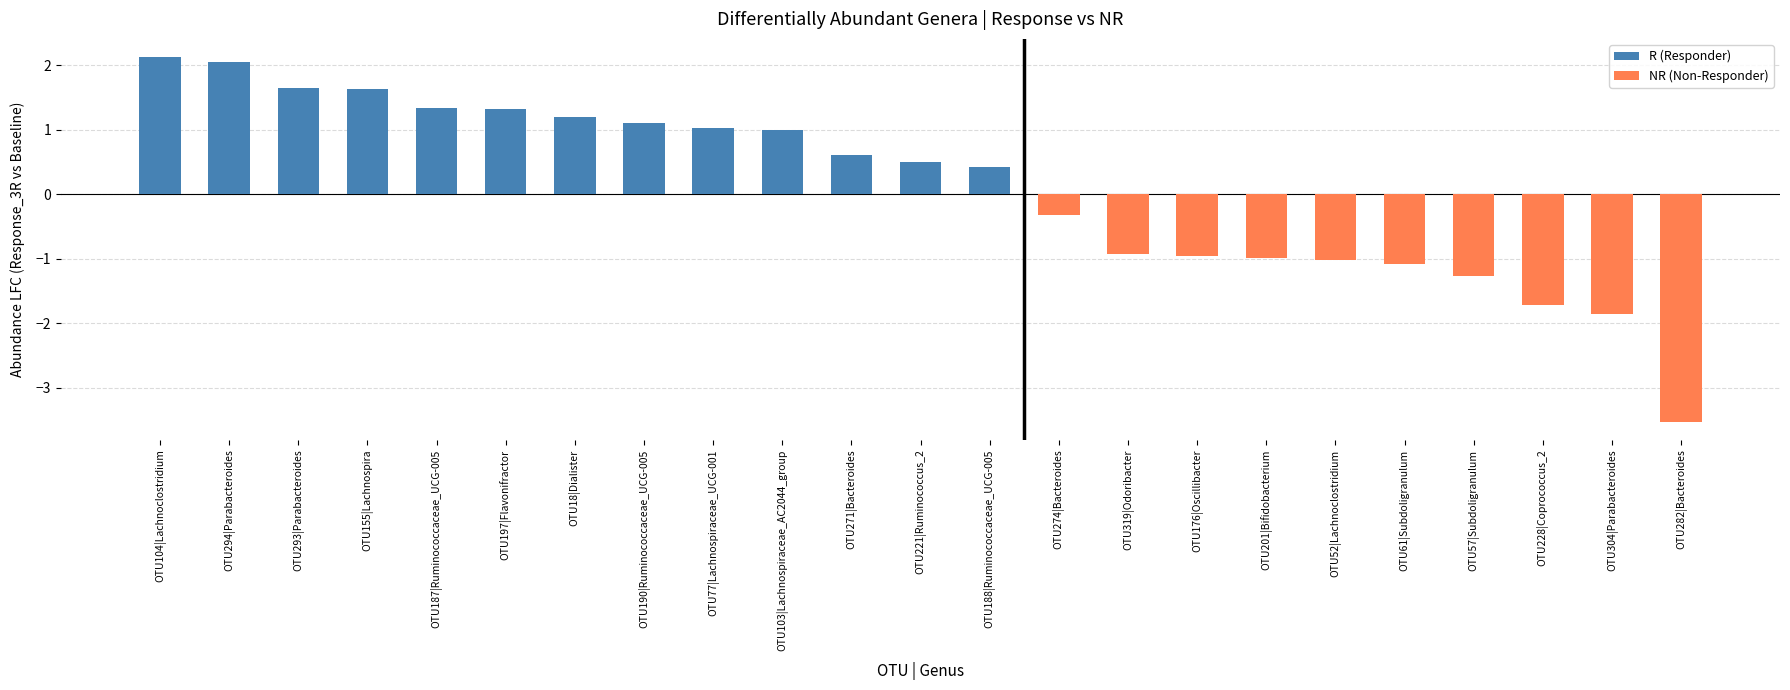

Reading left to right, list all the values displayed in this chart.

OTU104|Lachnoclostridium=2.1	OTU294|Parabacteroides=2.0	OTU293|Parabacteroides=1.6	OTU155|Lachnospira=1.6	OTU187|Ruminococcaceae_UCG-005=1.3	OTU197|Flavonifractor=1.3	OTU18|Dialister=1.2	OTU190|Ruminococcaceae_UCG-005=1.1	OTU77|Lachnospiraceae_UCG-001=1.0	OTU103|Lachnospiraceae_AC2044_group=1.0	OTU271|Bacteroides=0.6	OTU221|Ruminococcus_2=0.5	OTU188|Ruminococcaceae_UCG-005=0.4	OTU274|Bacteroides=-0.3	OTU319|Odoribacter=-0.9	OTU176|Oscillibacter=-1.0	OTU201|Bifidobacterium=-1.0	OTU52|Lachnoclostridium=-1.0	OTU61|Subdoligranulum=-1.1	OTU57|Subdoligranulum=-1.3	OTU228|Coprococcus_2=-1.7	OTU304|Parabacteroides=-1.9	OTU282|Bacteroides=-3.5